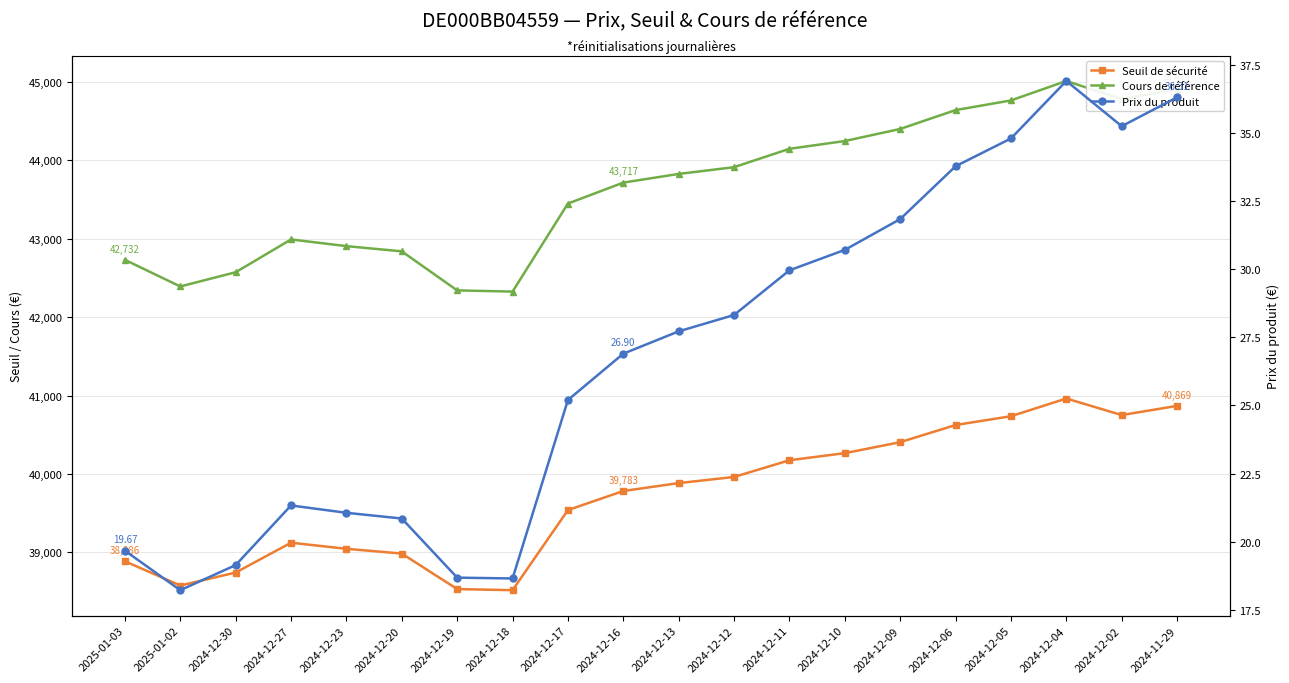

Reading left to right, extract all data points from this chart.

Seuil de sécurité: 2025-01-03=38886.2	2025-01-02=38577.0	2024-12-30=38742.1	2024-12-27=39122.9	2024-12-23=39045.3	2024-12-20=38984.6	2024-12-19=38531.4	2024-12-18=38517.5	2024-12-17=39539.4	2024-12-16=39782.9	2024-12-13=39883.5	2024-12-12=39961.8	2024-12-11=40175.2	2024-12-10=40265.5	2024-12-09=40405.8	2024-12-06=40624.7	2024-12-05=40736.8	2024-12-04=40962.8	2024-12-02=40751.6	2024-11-29=40868.7
Cours de référence: 2025-01-03=42732.1	2025-01-02=42392.3	2024-12-30=42573.7	2024-12-27=42992.2	2024-12-23=42906.9	2024-12-20=42840.3	2024-12-19=42342.2	2024-12-18=42326.9	2024-12-17=43449.9	2024-12-16=43717.5	2024-12-13=43828.1	2024-12-12=43914.1	2024-12-11=44148.6	2024-12-10=44247.8	2024-12-09=44401.9	2024-12-06=44642.5	2024-12-05=44765.7	2024-12-04=45014.0	2024-12-02=44782.0	2024-11-29=44910.7
Prix du produit: 2025-01-03=19.7	2025-01-02=18.2	2024-12-30=19.1	2024-12-27=21.3	2024-12-23=21.1	2024-12-20=20.9	2024-12-19=18.7	2024-12-18=18.6	2024-12-17=25.2	2024-12-16=26.9	2024-12-13=27.7	2024-12-12=28.3	2024-12-11=30.0	2024-12-10=30.7	2024-12-09=31.8	2024-12-06=33.8	2024-12-05=34.8	2024-12-04=36.9	2024-12-02=35.2	2024-11-29=36.3